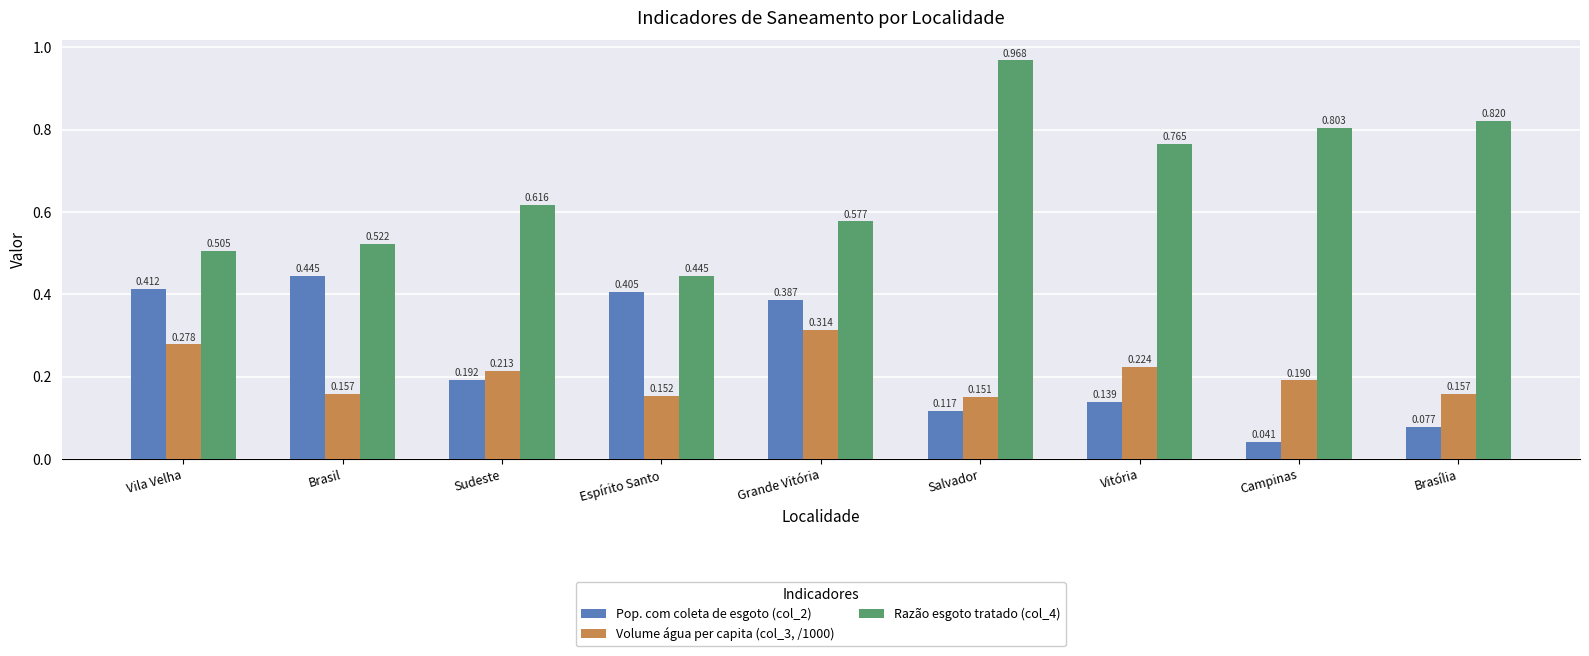

Where is Volume água per capita (col_3, /1000) nearest to the value 0?

Salvador